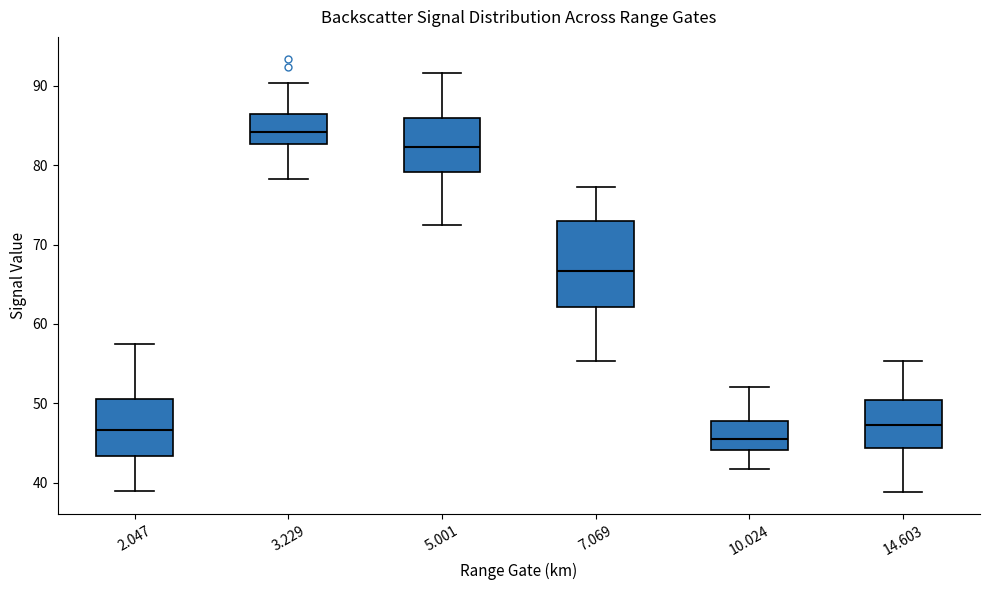

Reading left to right, read every box against the y-axis: the position of its median line, the range the box covers, and the ends of its whiskers. The values are not printed on the chart, so give them approximately, as read against the axis.

2.047: median 47, box 43 to 51, whiskers 39 to 58
3.229: median 84, box 83 to 86, whiskers 78 to 90
5.001: median 82, box 79 to 86, whiskers 72 to 92
7.069: median 67, box 62 to 73, whiskers 55 to 77
10.024: median 46, box 44 to 48, whiskers 42 to 52
14.603: median 47, box 44 to 50, whiskers 39 to 55